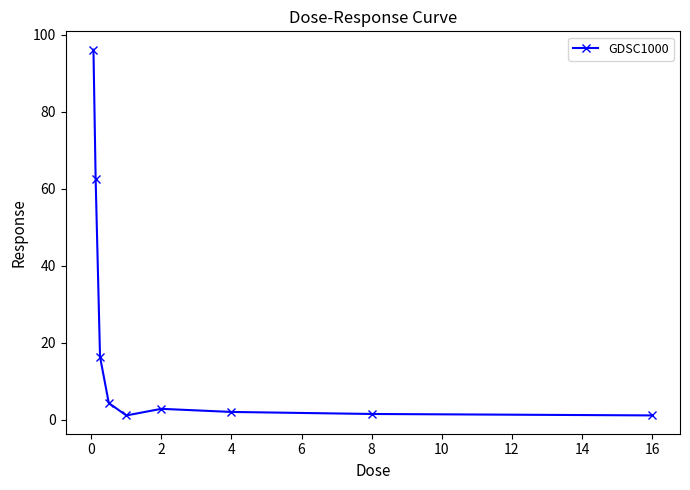

What is the difference between the maximum and second lowest values?

95.1